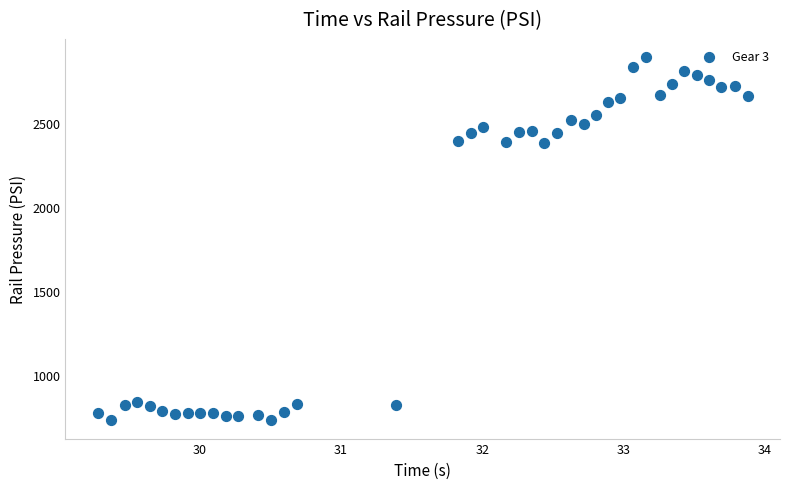

What is the range of X values (max minus min)?

4.6